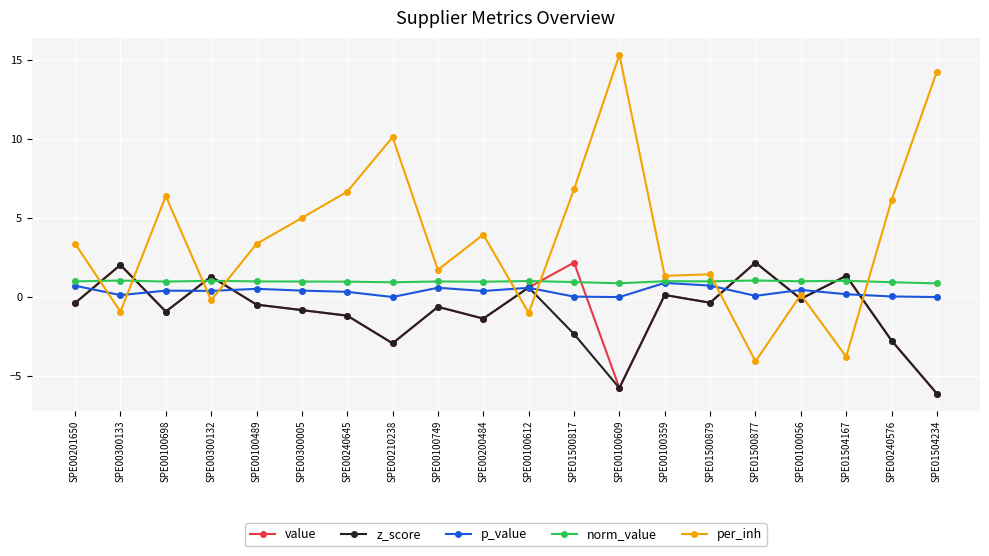

What is the difference between the maximum and minimum values in the p_value series?

0.9